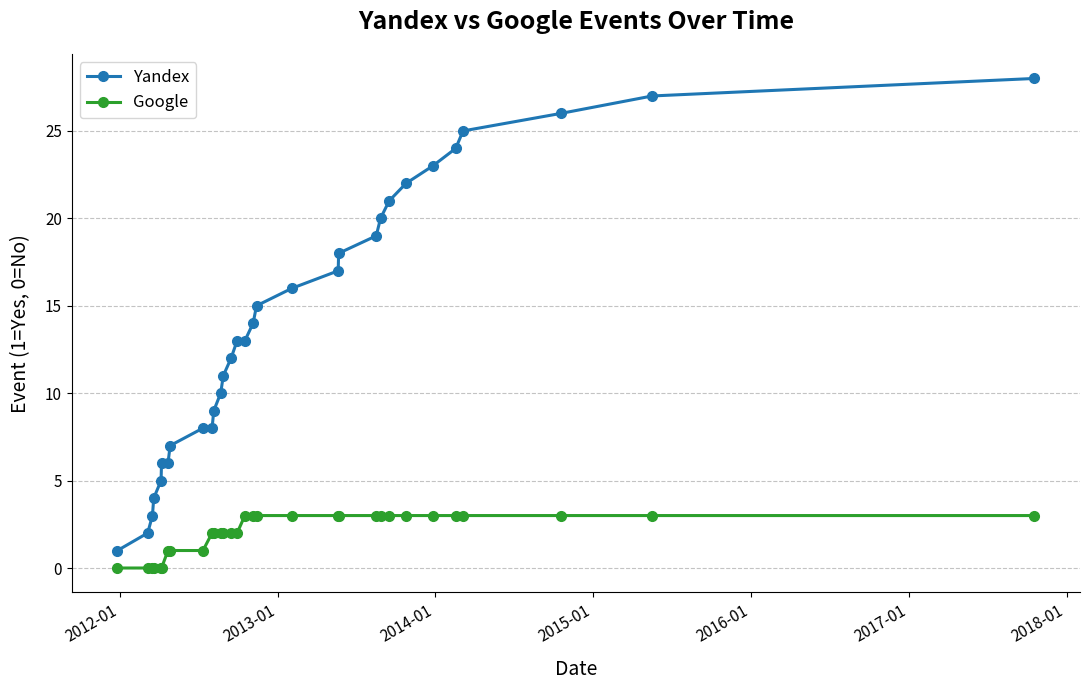

True or false: Google and Yandex cross at least once.

False